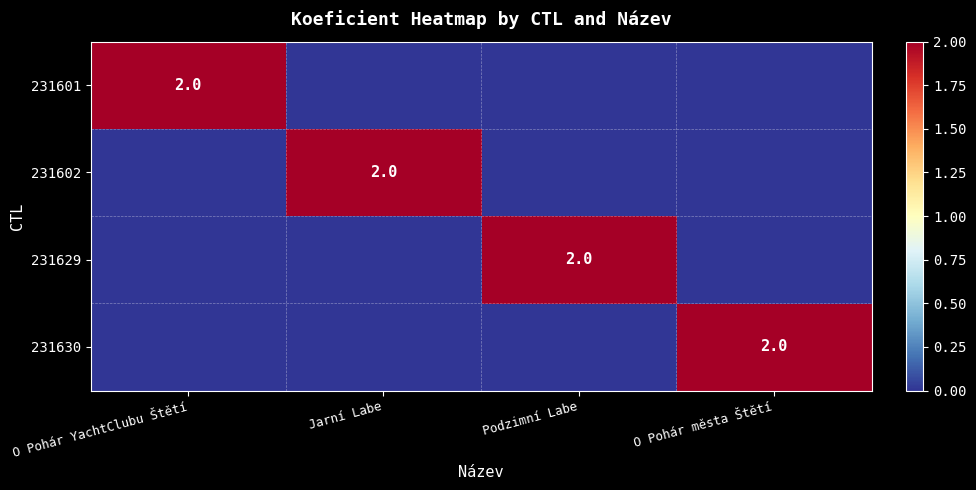

The value of 231602 at Jarní Labe is 1. True or false?

False